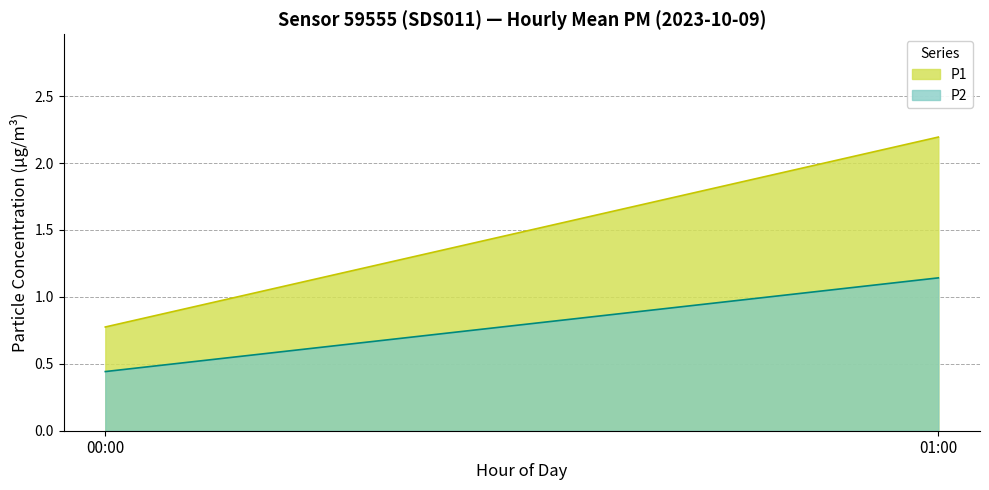

At which label does P1 reach its minimum?

00:00